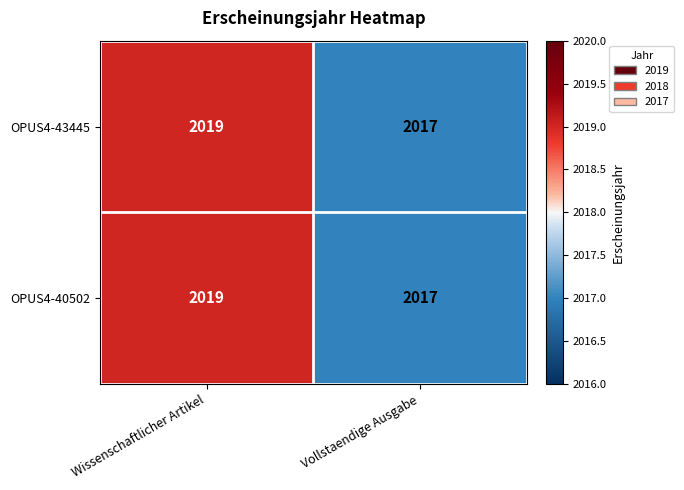

Read the OPUS4-40502 value at Vollstaendige Ausgabe.

2017